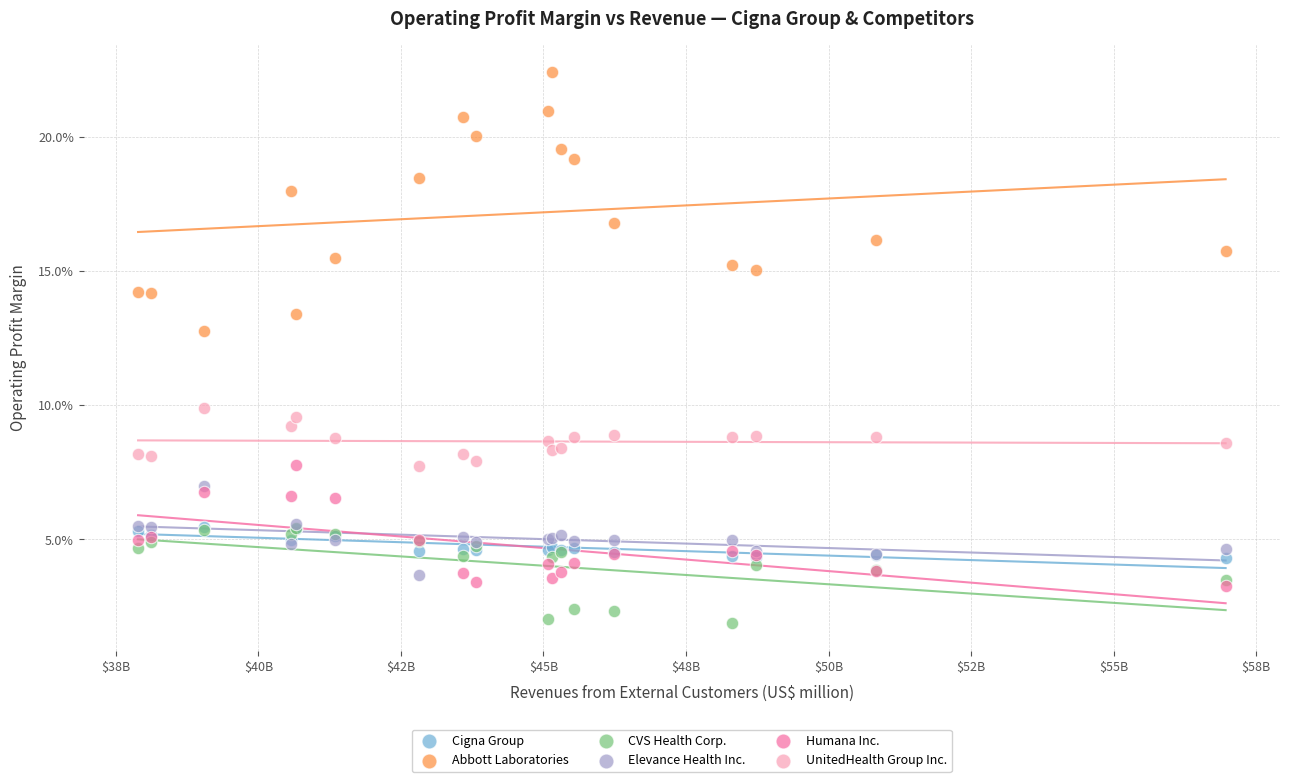

What are all the series names shown in the legend?

Cigna Group, Abbott Laboratories, CVS Health Corp., Elevance Health Inc., Humana Inc., UnitedHealth Group Inc.